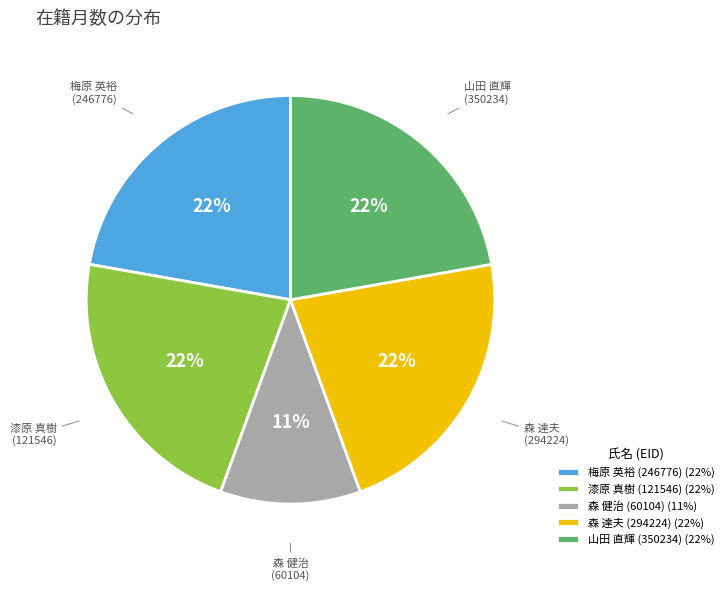

Count the number of slices in the pie.

5